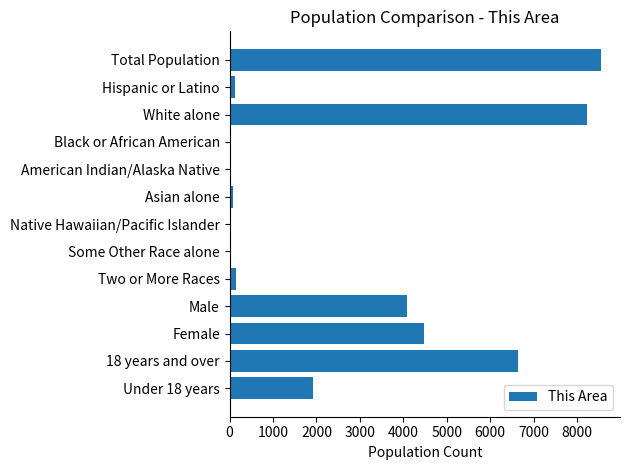

What is the average value?

2645